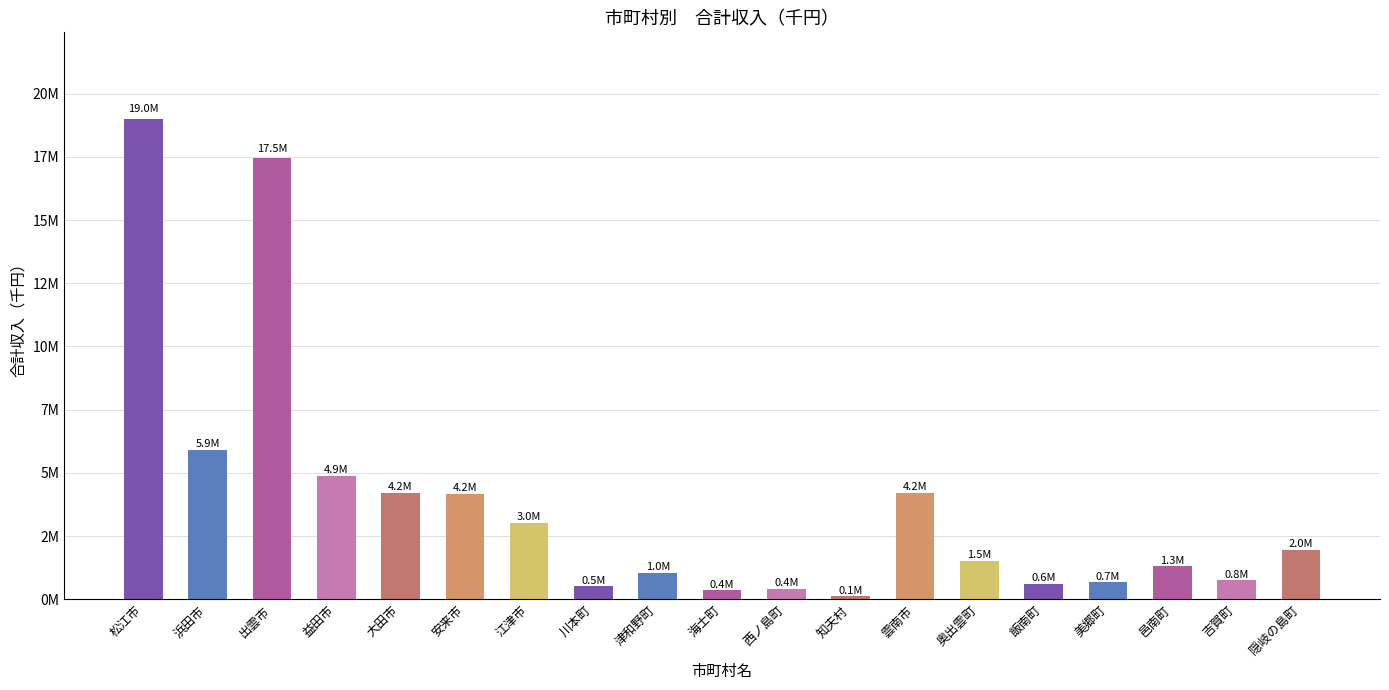

Reading right to left, what are all the values shown in this chart?

隠岐の島町=1960842	吉賀町=751402	邑南町=1311667	美郷町=682716	飯南町=616879	奥出雲町=1527112	雲南市=4187335	知夫村=135451	西ノ島町=422741	海士町=352302	津和野町=1048816	川本町=506429	江津市=3015751	安来市=4161011	大田市=4194242	益田市=4869890	出雲市=17458155	浜田市=5895023	松江市=19010139